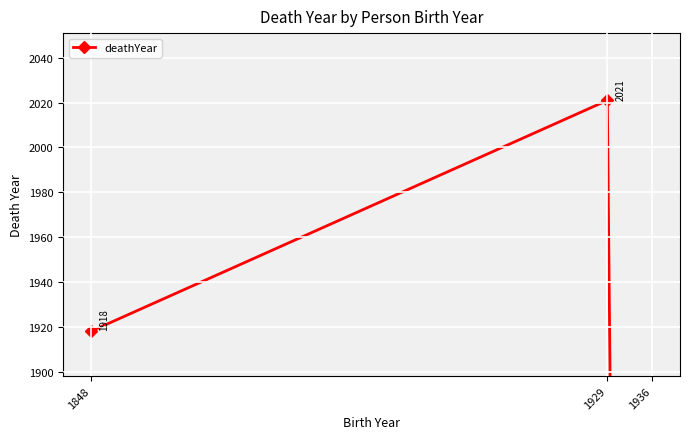

Count the number of data series in this chart.

1